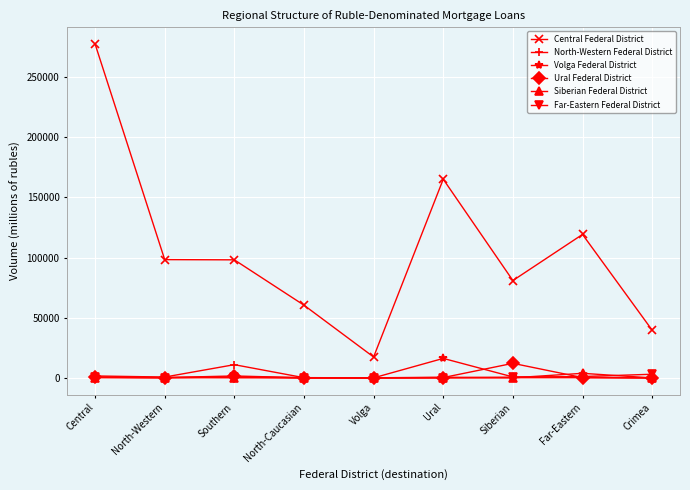

How many data points does each series have?

9